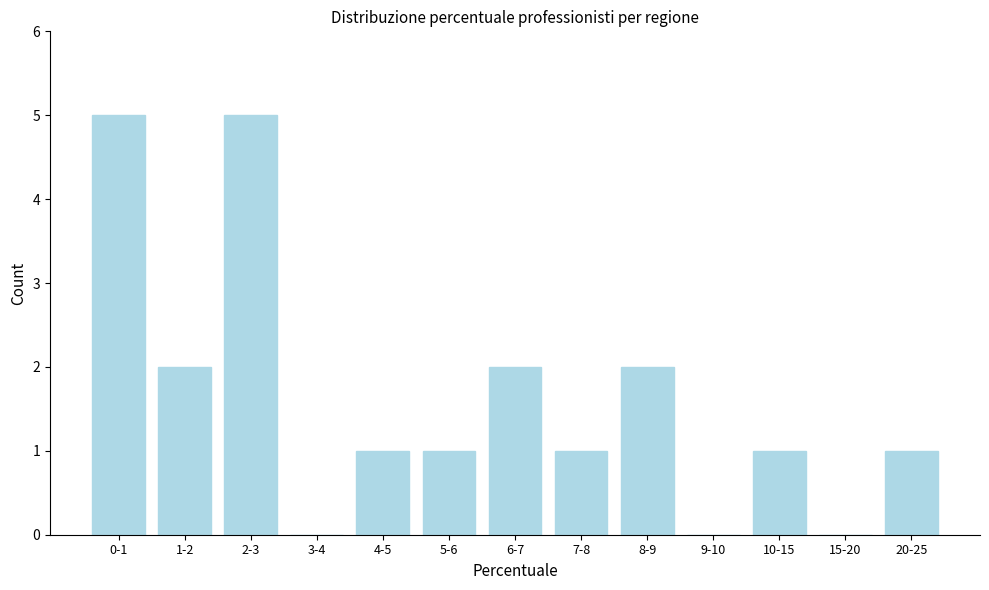

Reading left to right, what are all the values shown in this chart?

0-1=5	1-2=2	2-3=5	3-4=0	4-5=1	5-6=1	6-7=2	7-8=1	8-9=2	9-10=0	10-15=1	15-20=0	20-25=1